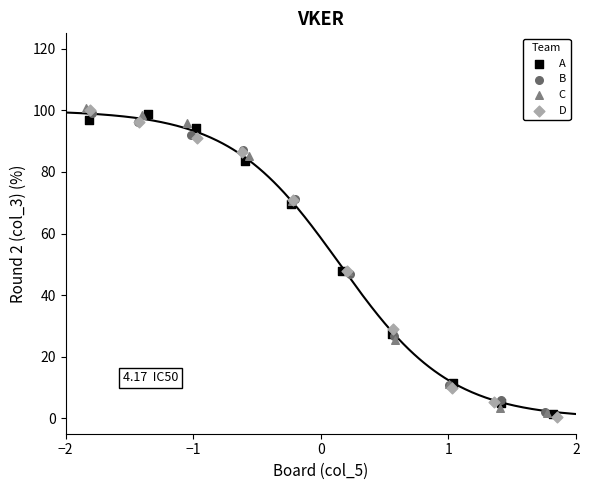

What are all the series names shown in the legend?

A, B, C, D